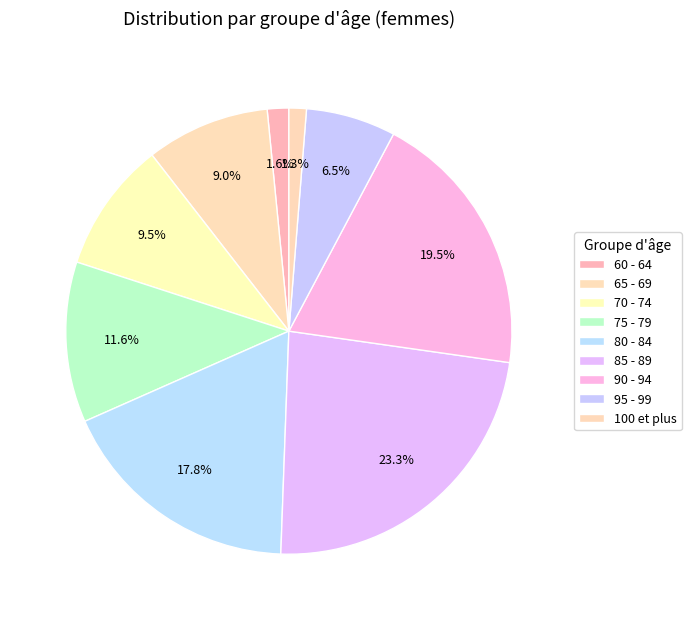

To the nearest percent, what portion does 95 - 99 represent?

7%